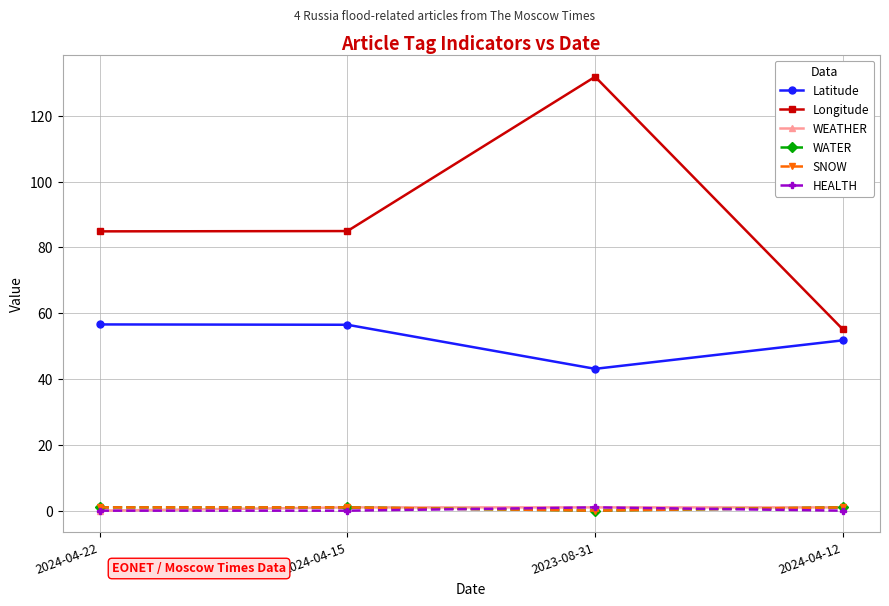

What is the difference between the Longitude values at 2024-04-22 and 2024-04-15?

0.1